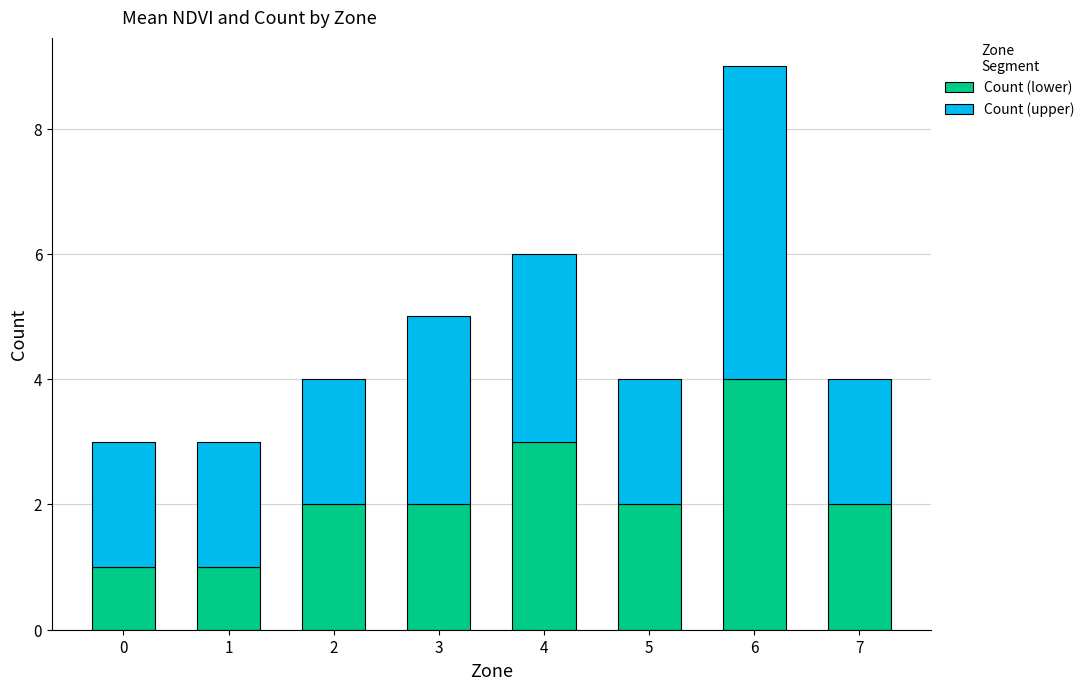

Are the bars grouped side by side (vs. stacked)?

No